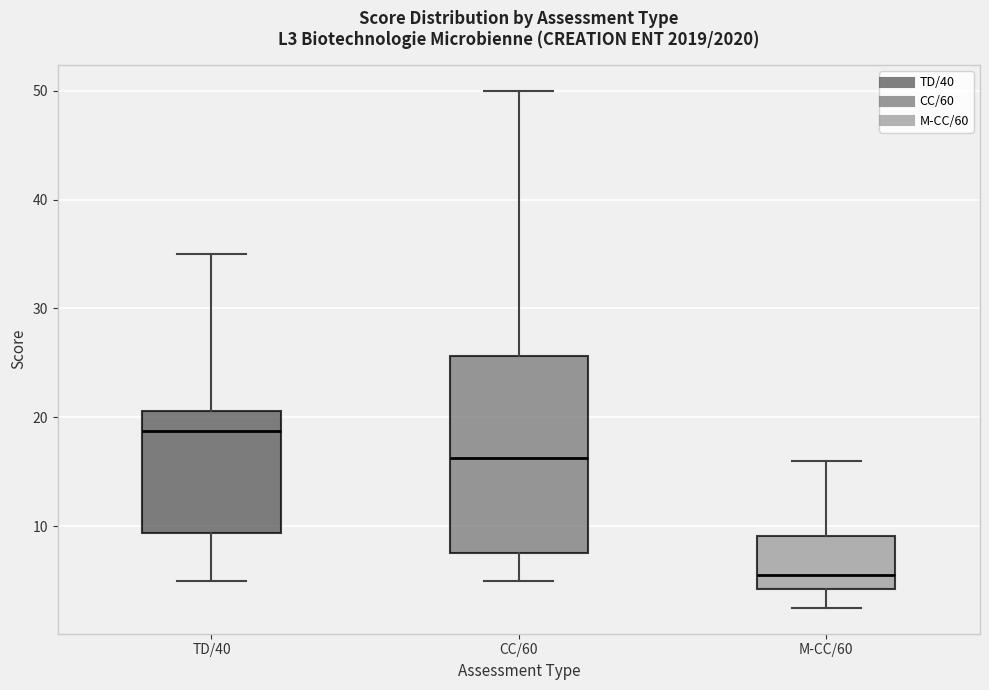

Which box is the tallest, from its lower edge to its upper edge?

CC/60